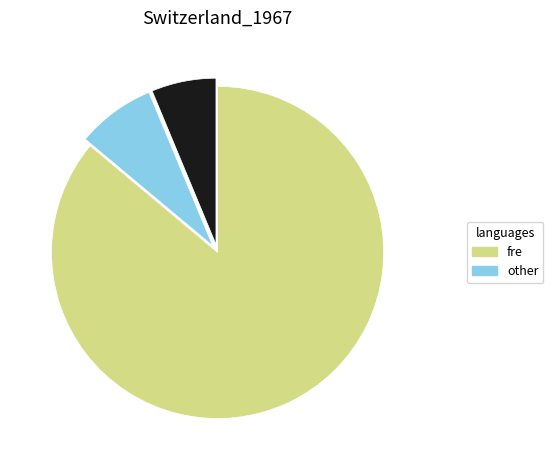

Is there a majority slice in this chart?

Yes